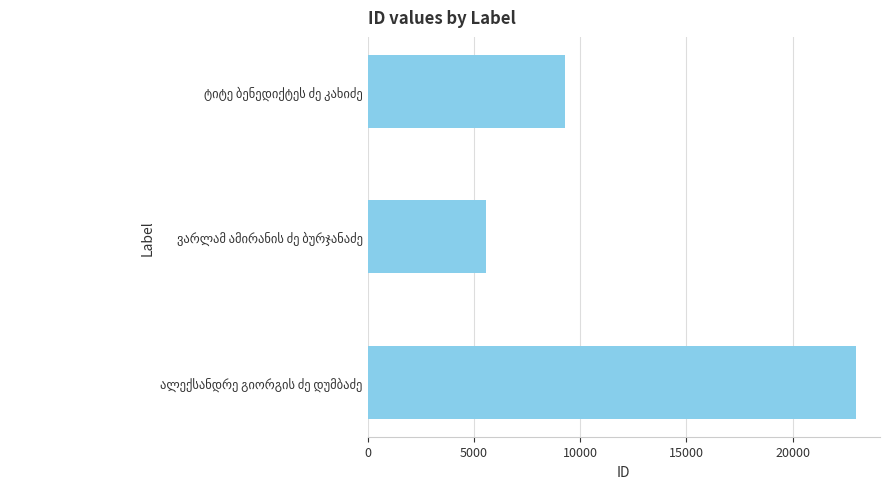

What is the sum of all values?

37833